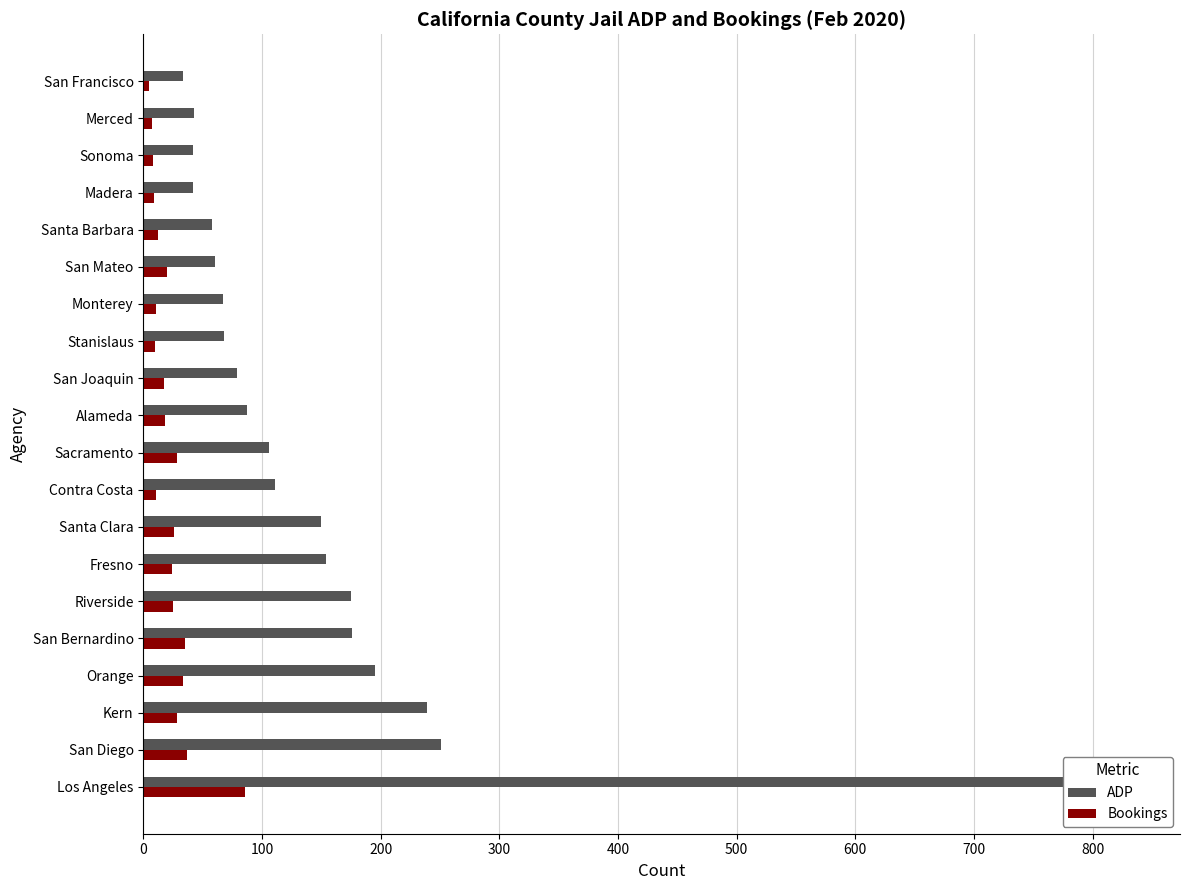

What is the difference between the second highest and second lowest values in the Bookings series?

30